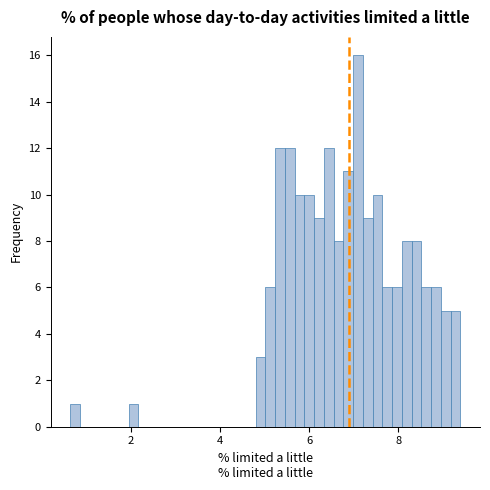

Around what value on the x-axis is the tallest bar? Give the approximate position of its centre, as read against the axis.

7.0